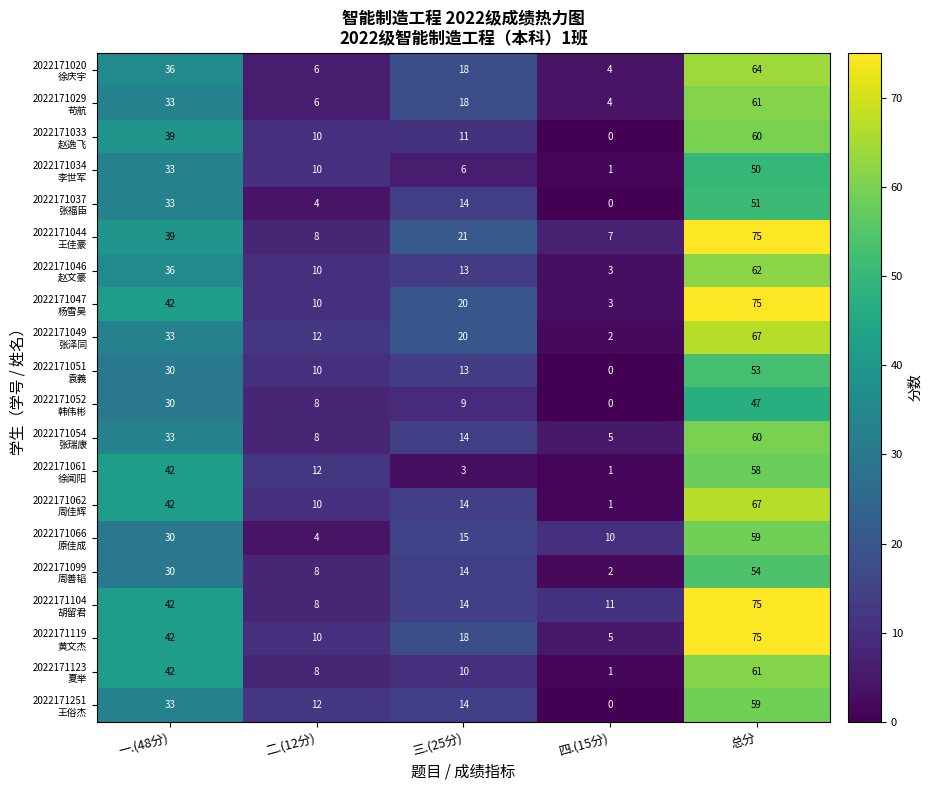

What is the difference between the highest and lowest values at 四.(15分)?

11